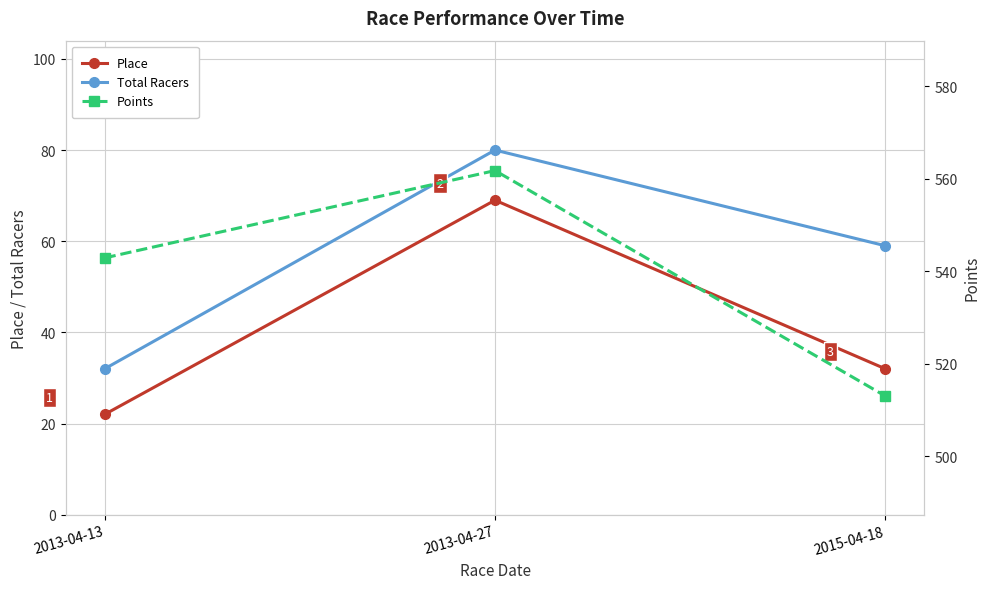

At which label does Points reach its minimum?

2015-04-18